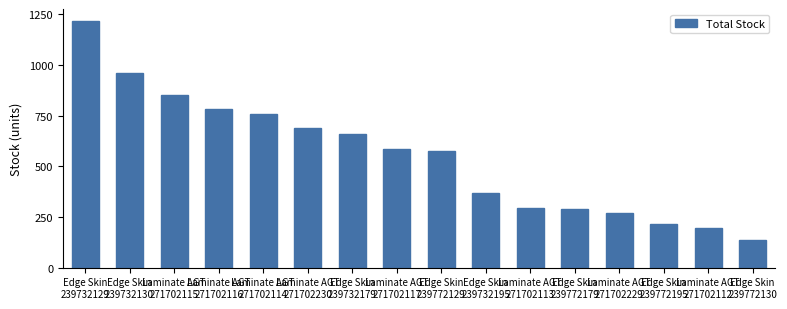

What is the difference between the second highest and second lowest values?

765